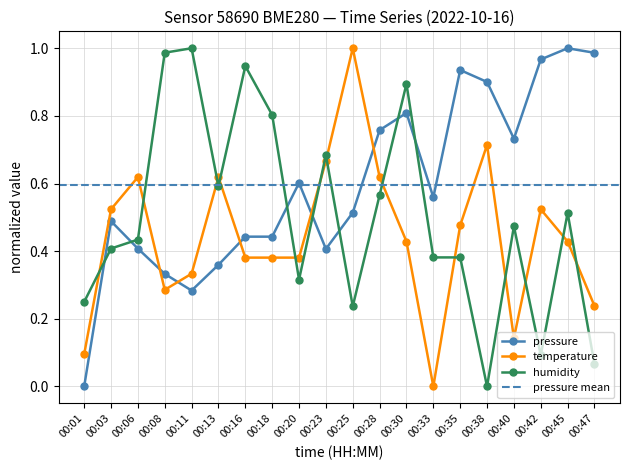

The value of pressure at 00:20 is 0.6. True or false?

True